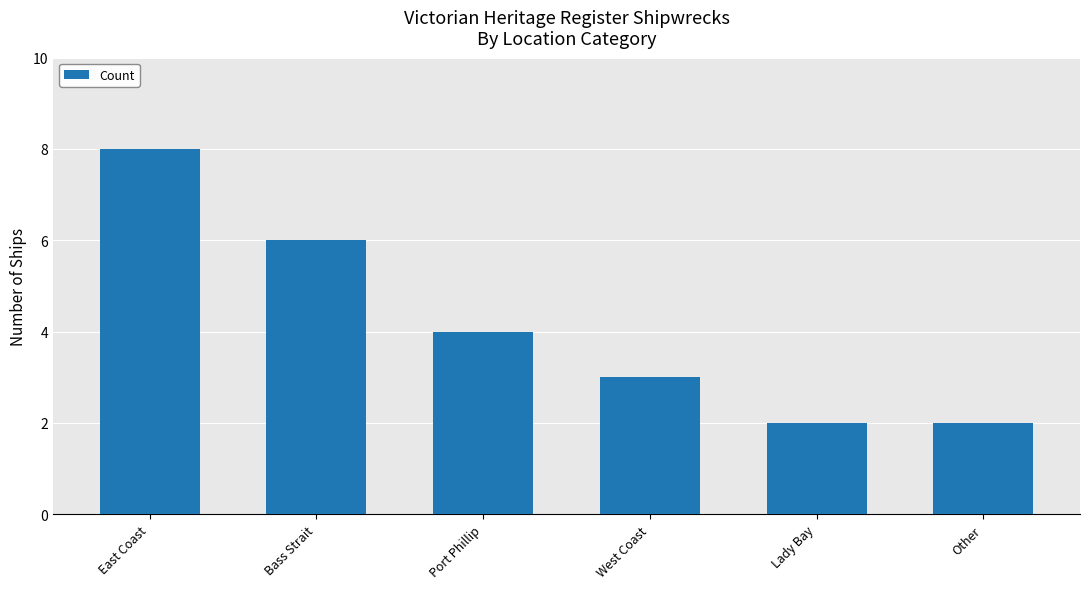

What is the label of the 4th bar from the right?

Port Phillip